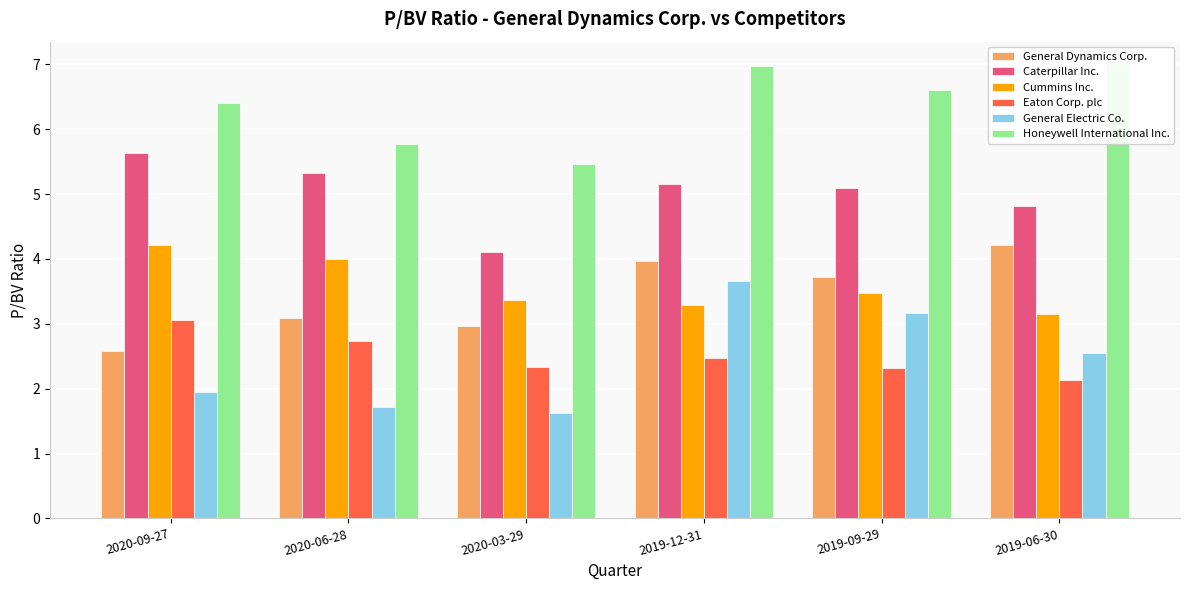

What is the value of the General Electric Co. bar at the 3rd from the left?

1.6